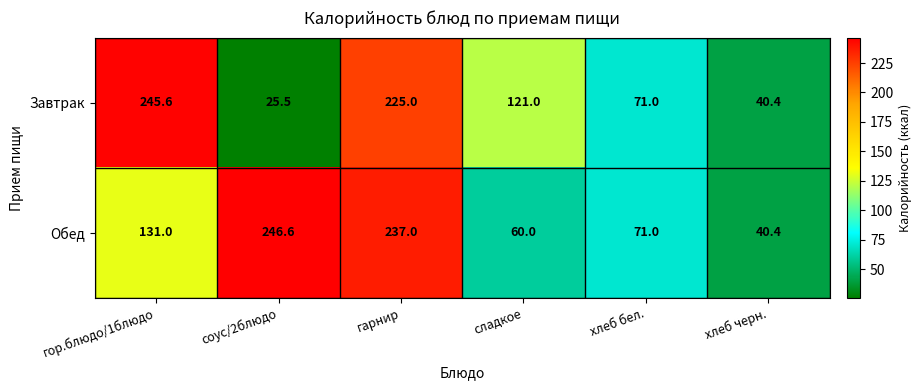

What is the average value of the Обед series?

131.0